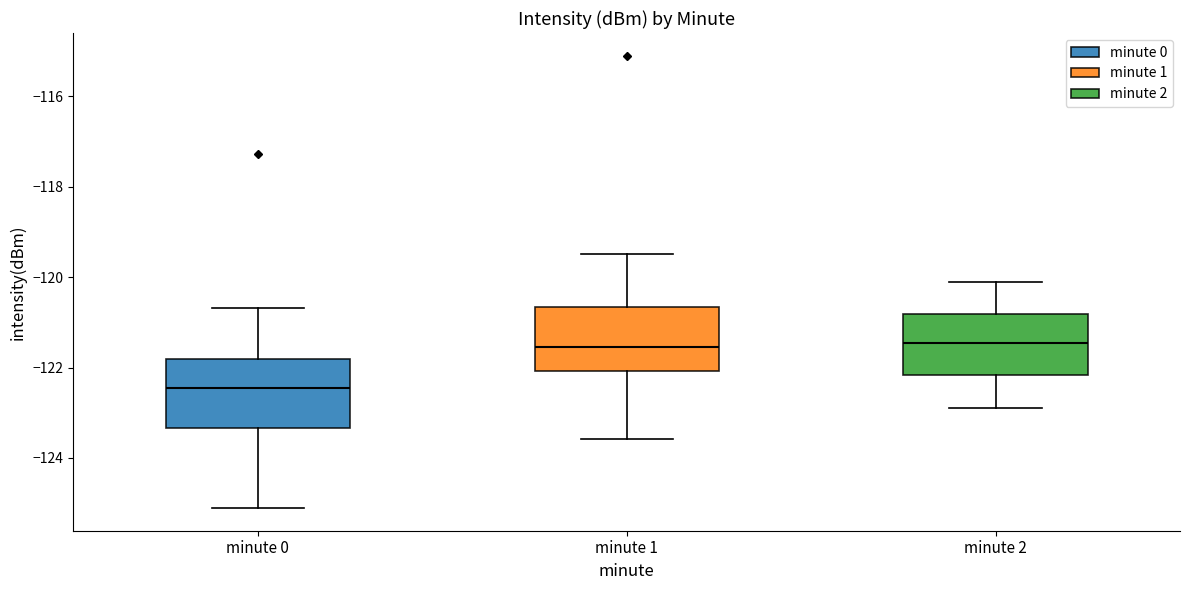

Reading left to right, transcribe this box plot: for each box, give where its median line is, the range the box spans, and where its two whiskers end, as read against the y-axis. The values are not printed on the chart, so give them approximately, as read against the axis.

minute 0: median -122.4, box -123.4 to -121.8, whiskers -125.2 to -120.6
minute 1: median -121.6, box -122.0 to -120.6, whiskers -123.6 to -119.4
minute 2: median -121.4, box -122.2 to -120.8, whiskers -122.8 to -120.0